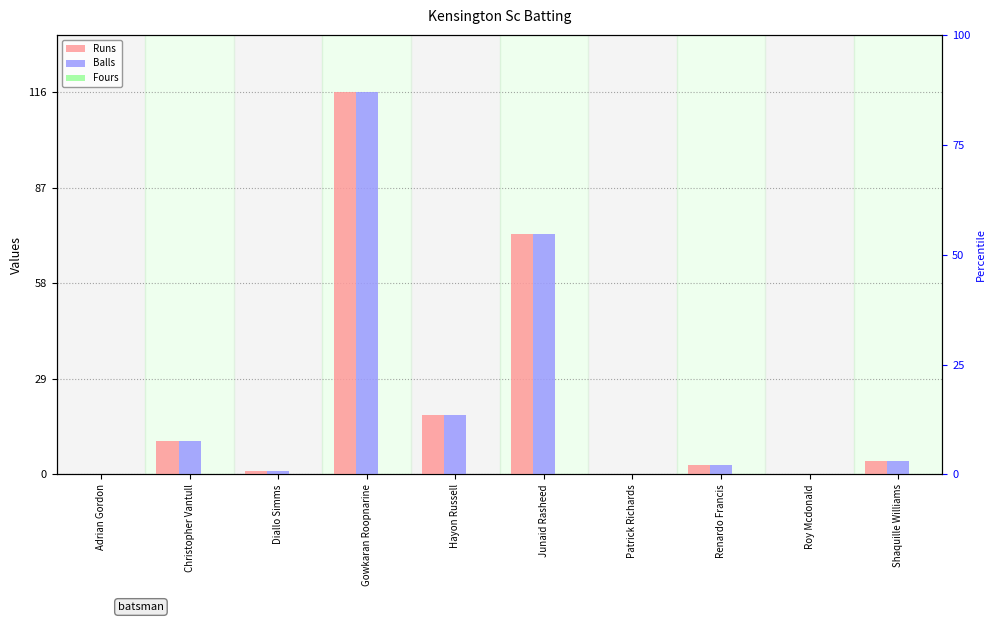

How many values in the Runs series exceed 4?

4